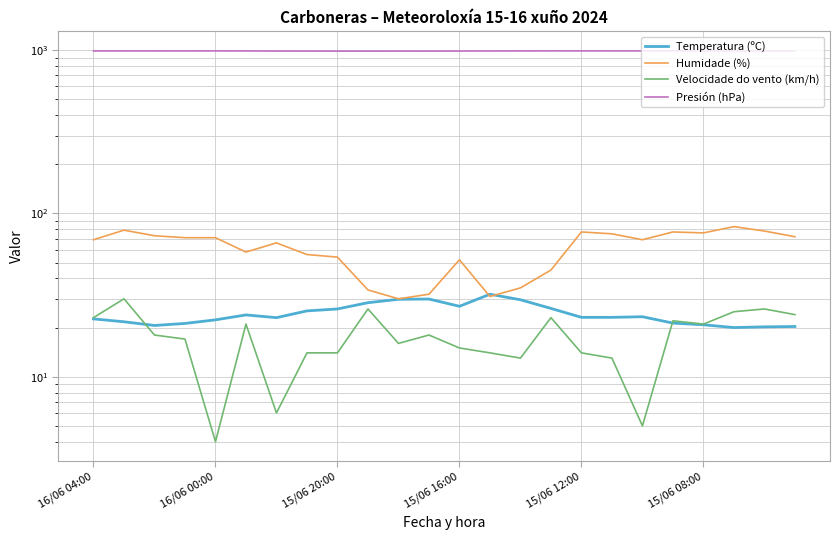

True or false: Presión (hPa) and Temperatura (ºC) cross at least once.

False